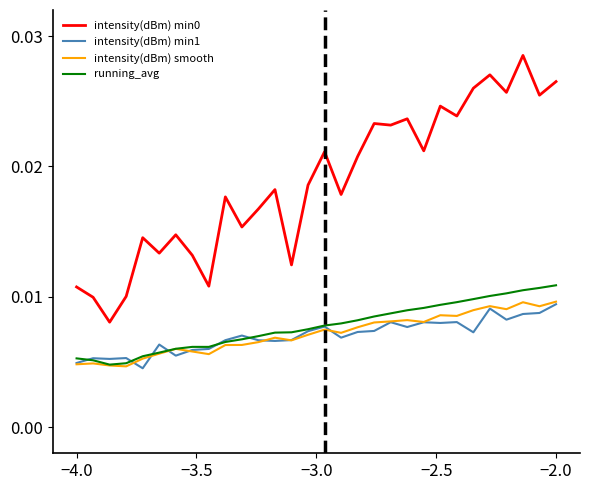

How many intensity(dBm) min0 values are between 0 and 1?

30